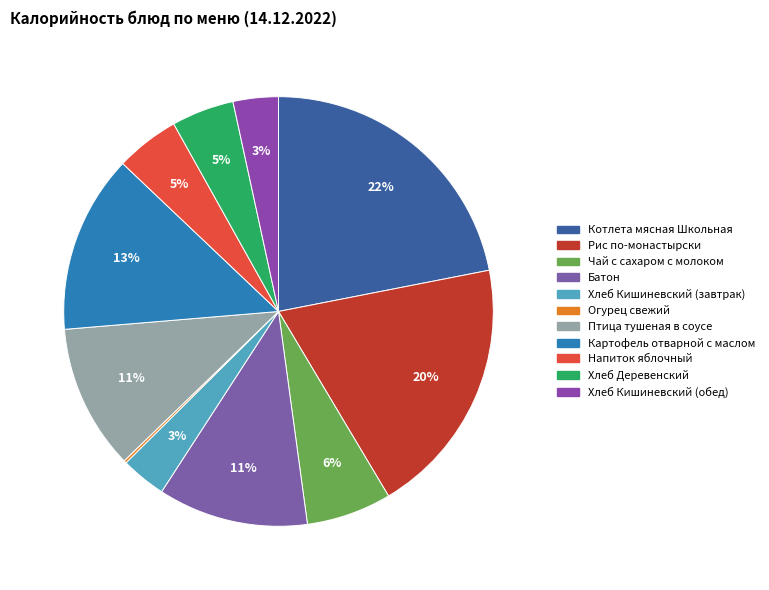

Which slice is the smallest?

Огурец свежий